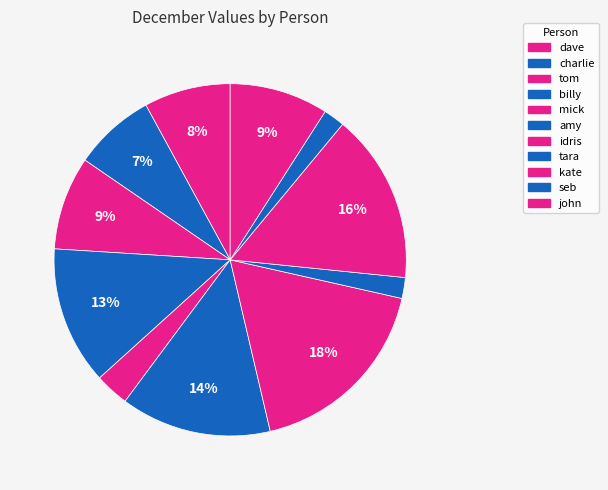

Count the number of slices in the pie.

11